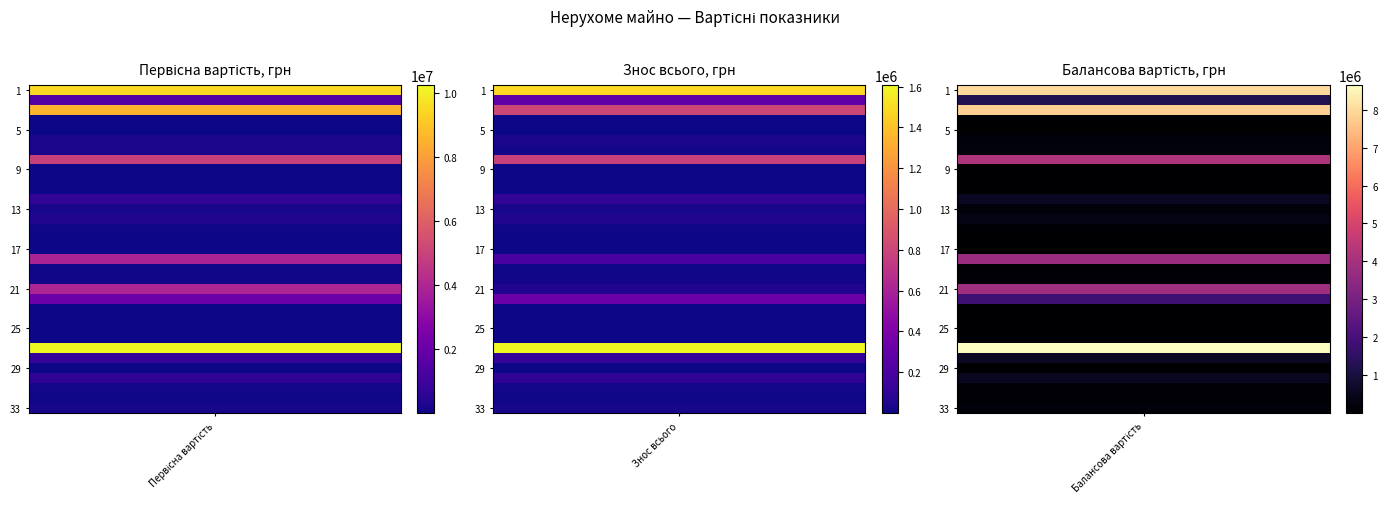

What is the difference between the maximum and minimum values in the Знос всього series?

1608478.2